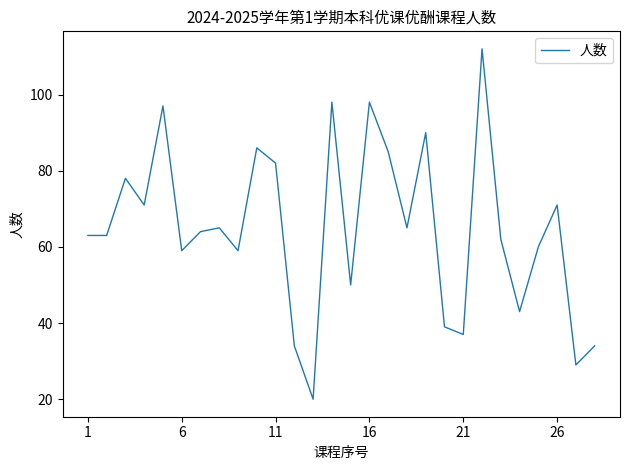

What is the greatest value displayed?

112